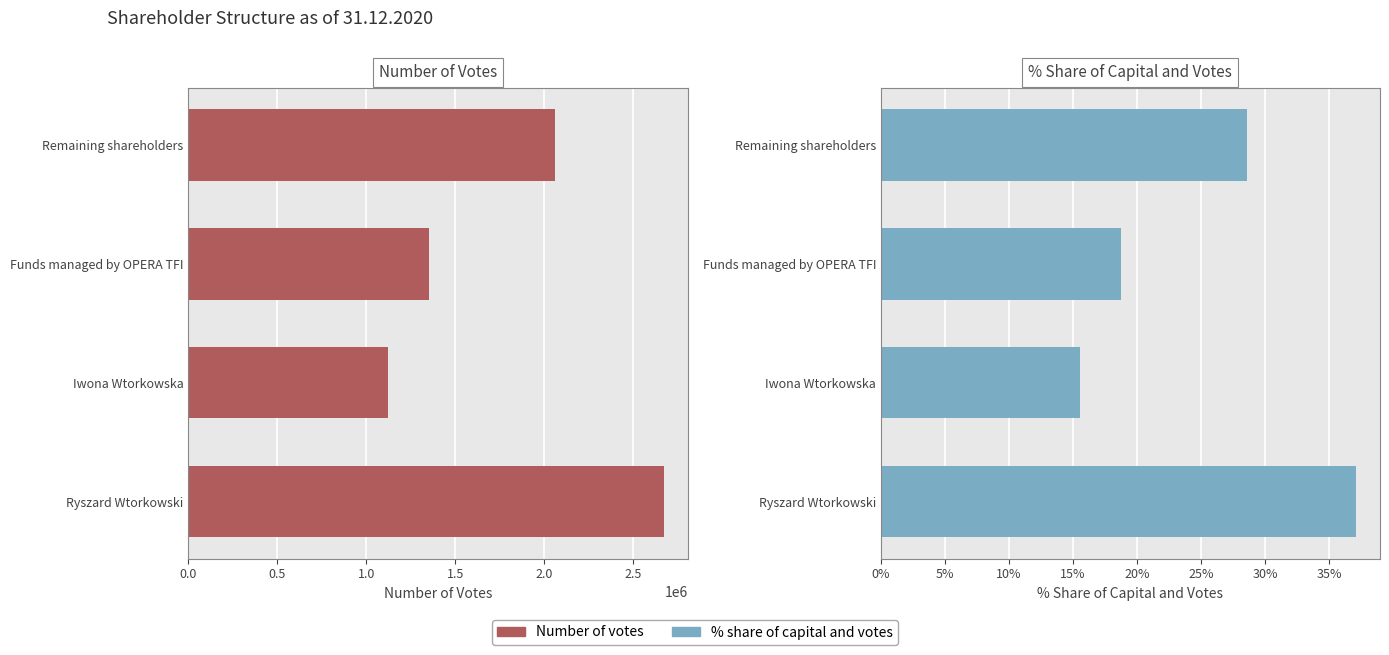

How many series are shown in this chart?

2